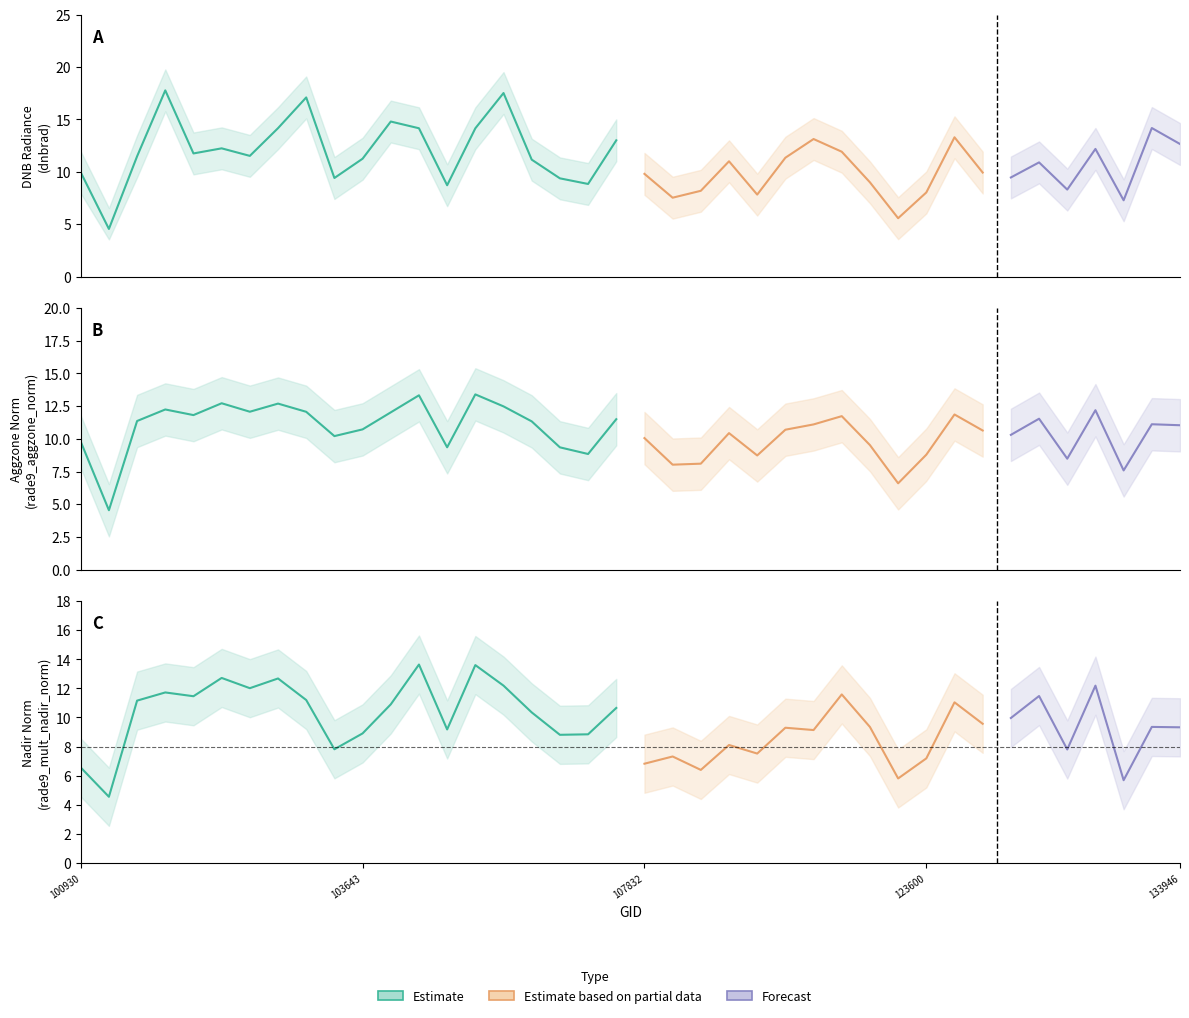

What is the difference between the highest and lowest values at 103160?

0.4